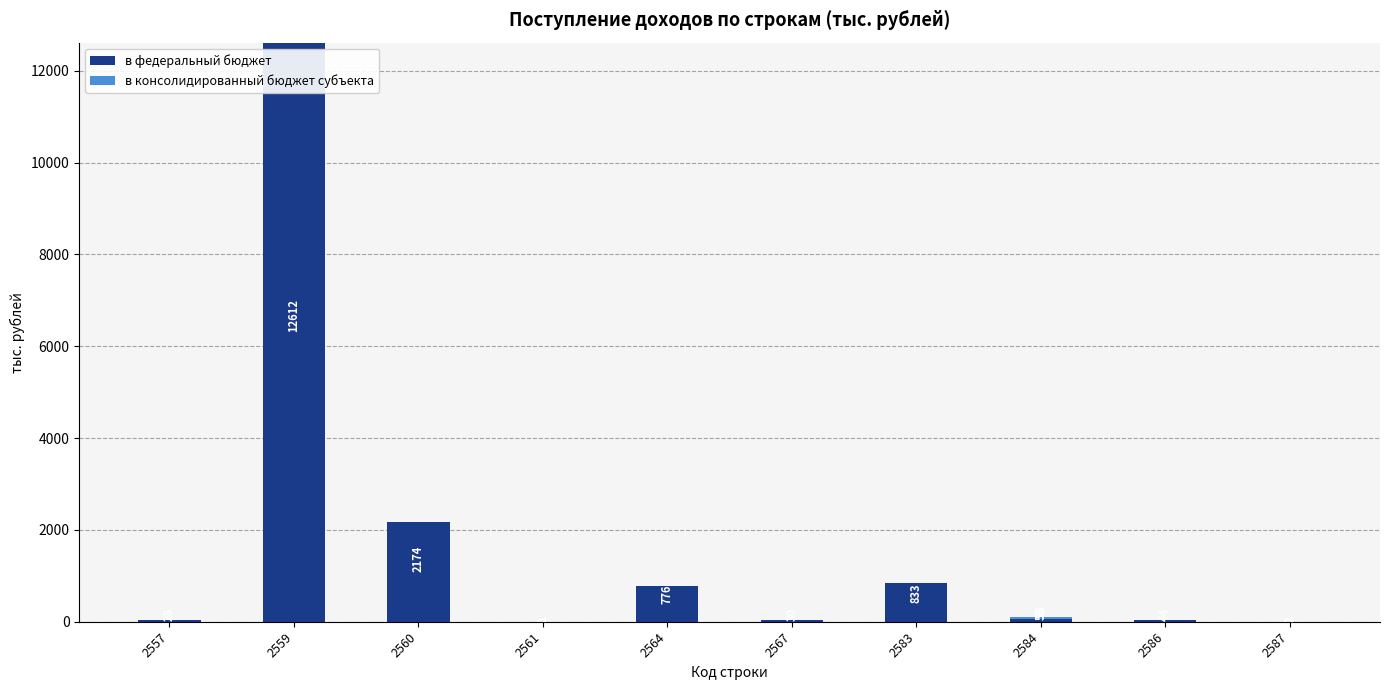

What is the highest value of the в федеральный бюджет series?

12612